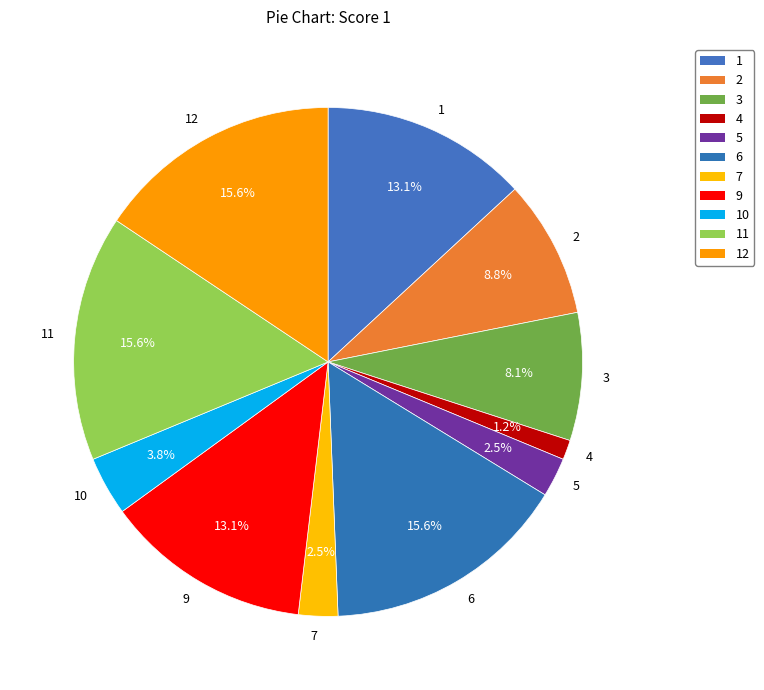

To the nearest percent, what is the difference between the largest and smallest slice percentages?

14%